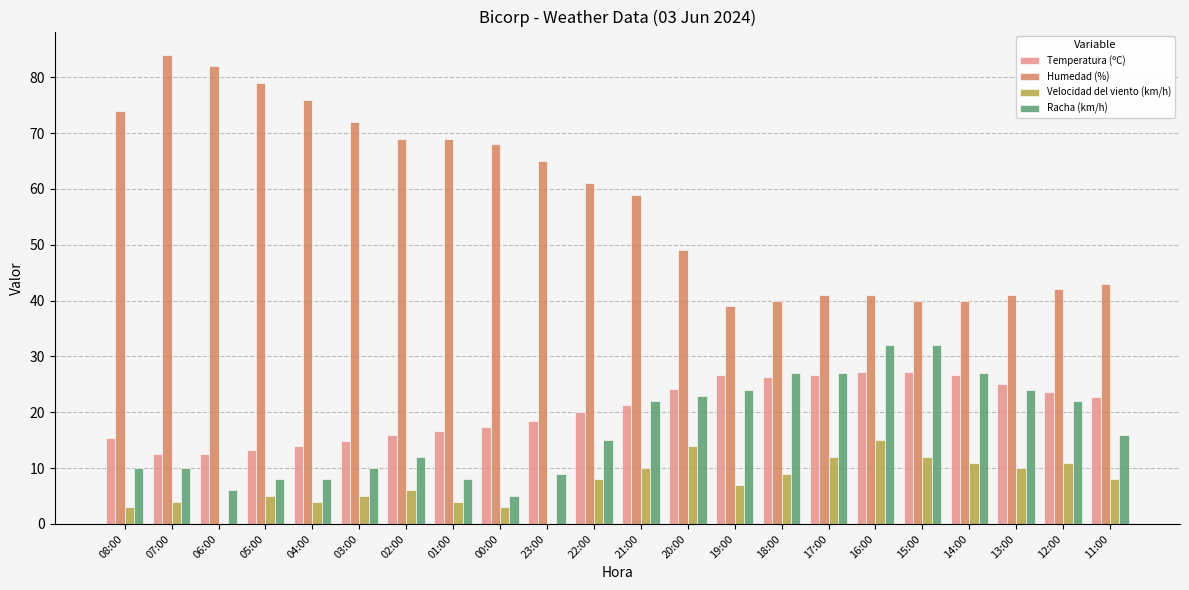

At which label is Humedad (%) closest to 61?

22:00